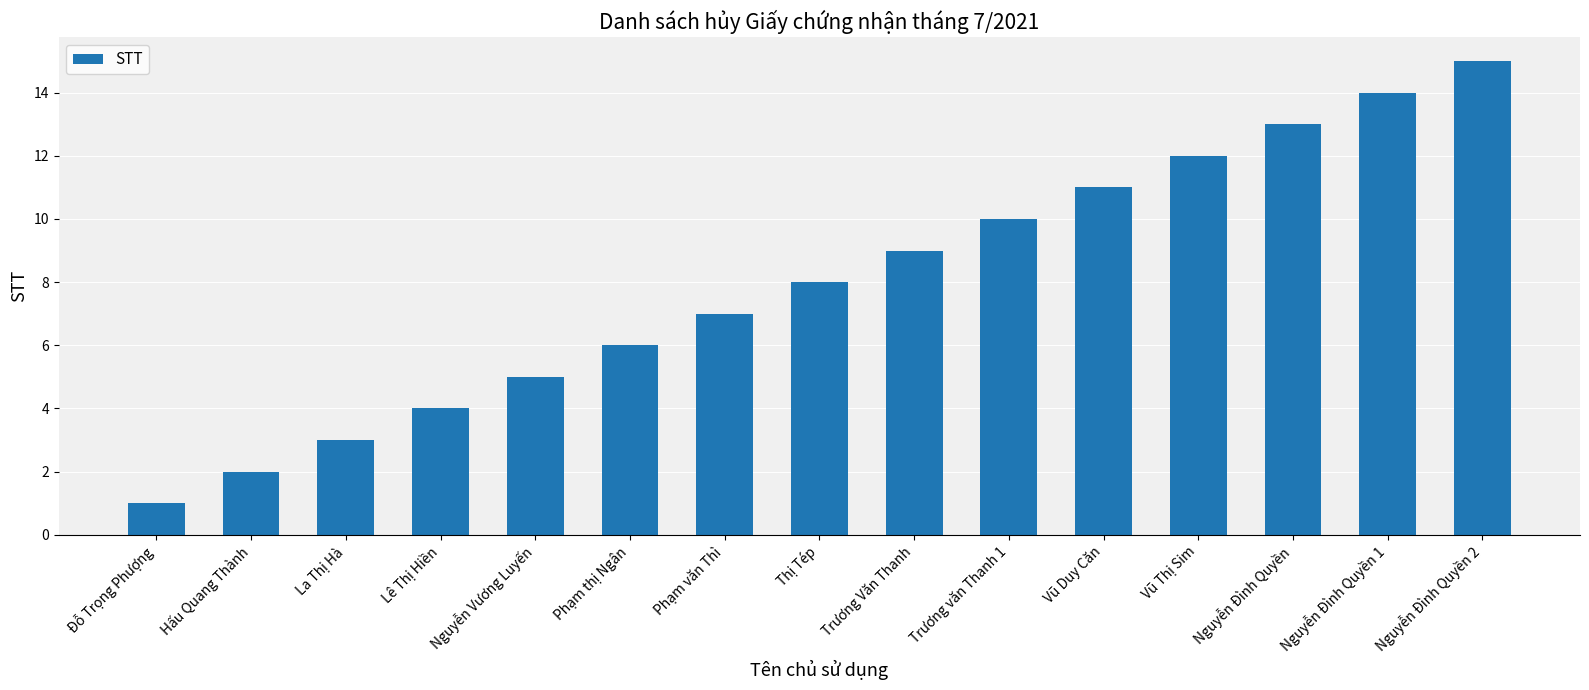

Rank the categories by value from highest to lowest.

Nguyễn Đình Quyền 2, Nguyễn Đình Quyền 1, Nguyễn Đình Quyền, Vũ Thị Sim, Vũ Duy Căn, Trương văn Thanh 1, Trương Văn Thanh, Thị Tép, Phạm văn Thì, Phạm thị Ngân, Nguyễn Vương Luyến, Lê Thị Hiền, La Thị Hà, Hấu Quang Thành, Đỗ Trọng Phượng